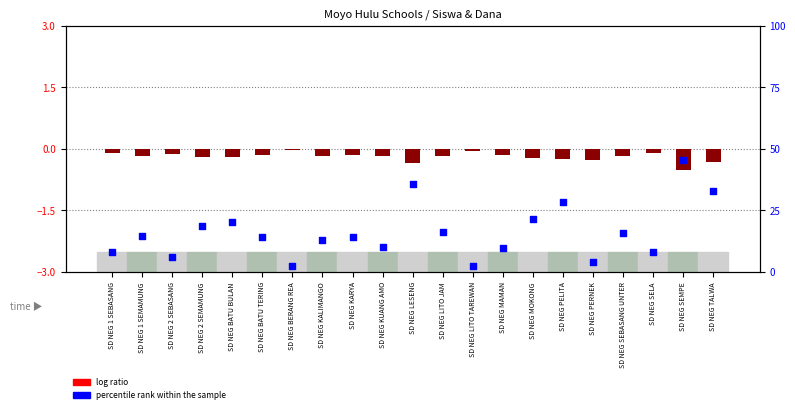

Is the value of percentile rank within the sample at SD NEG 1 SEMAMUNG greater than the value of log ratio at SD NEG PERNEK?

Yes